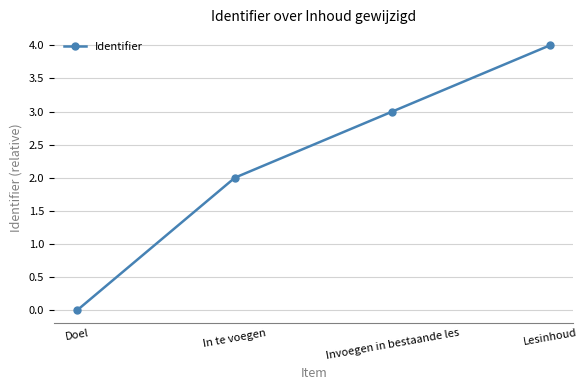

What position from the left is In te voegen?

2